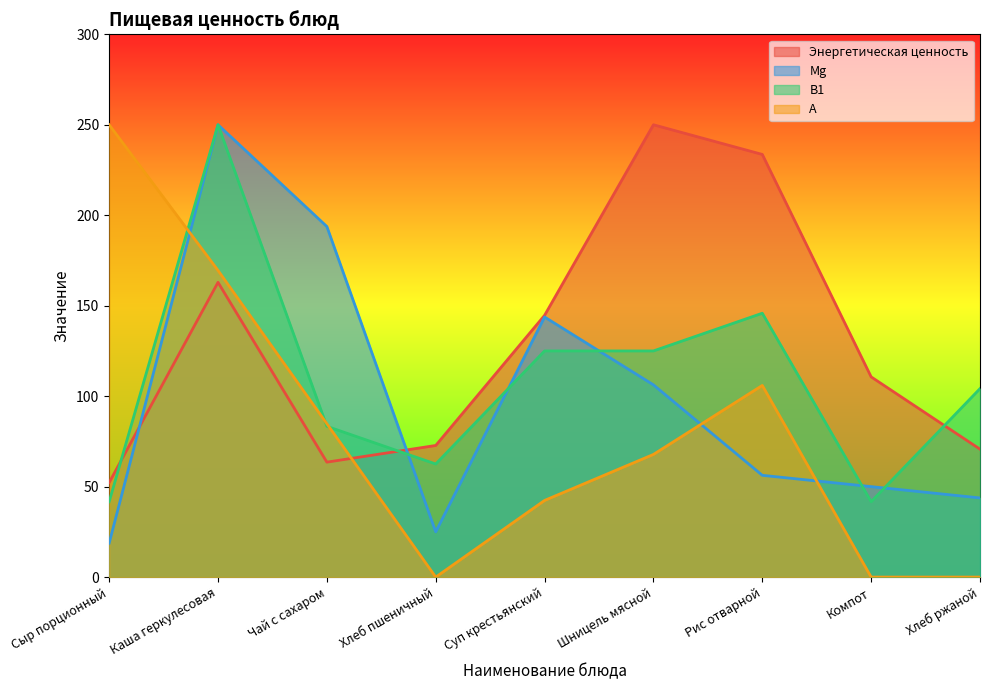

How many interior local peaks does the Энергетическая ценность series have?

2